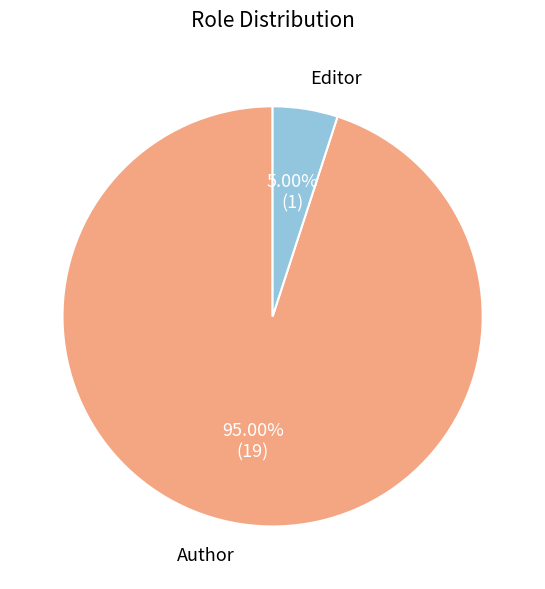

How many slices are in this pie chart?

2